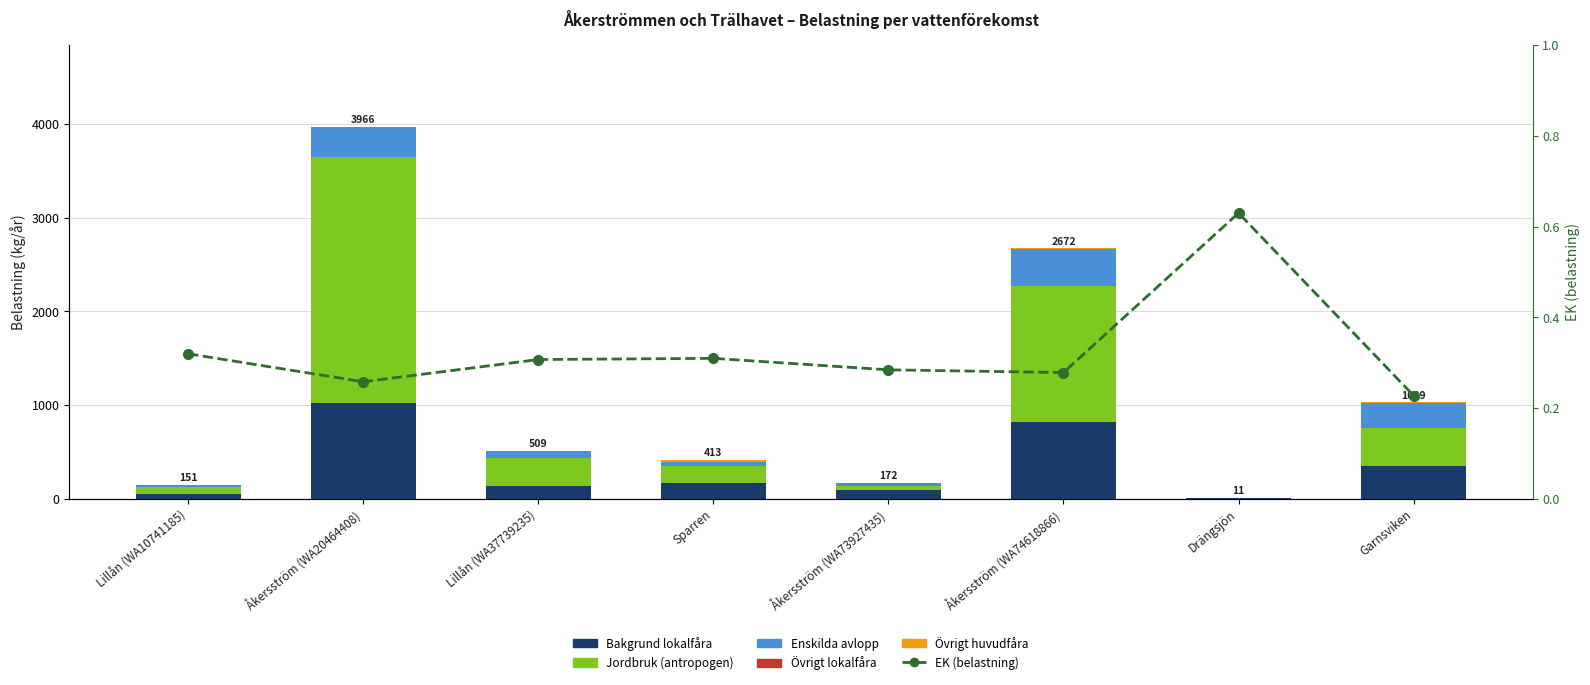

Which category has the lowest value in the Jordbruk (antropogen) series?

Drängsjön